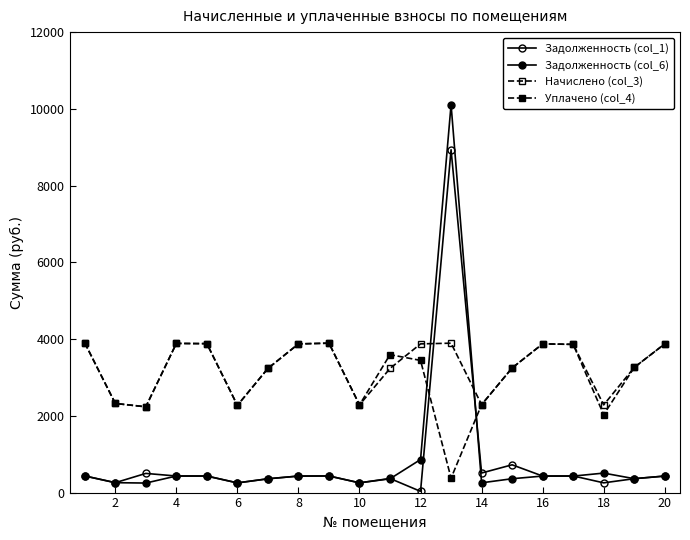

Is this an area chart (filled region under the line)?

No